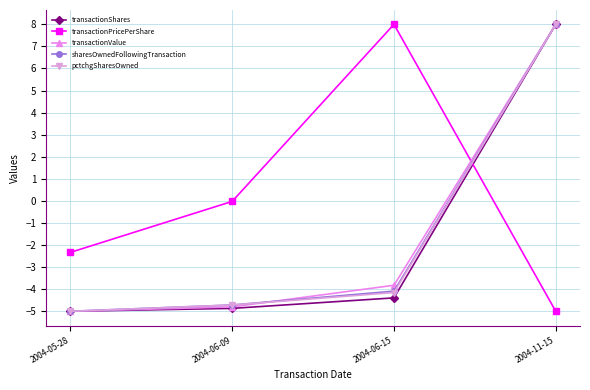

At which category is the sum across all series the highest?

2004-11-15